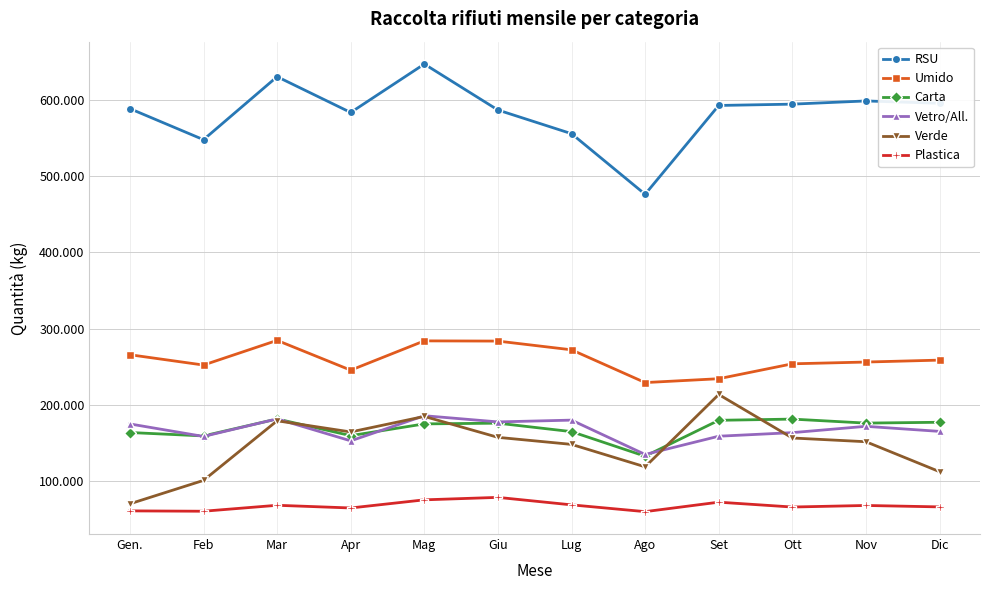

How many interior local peaks does the Plastica series have?

4